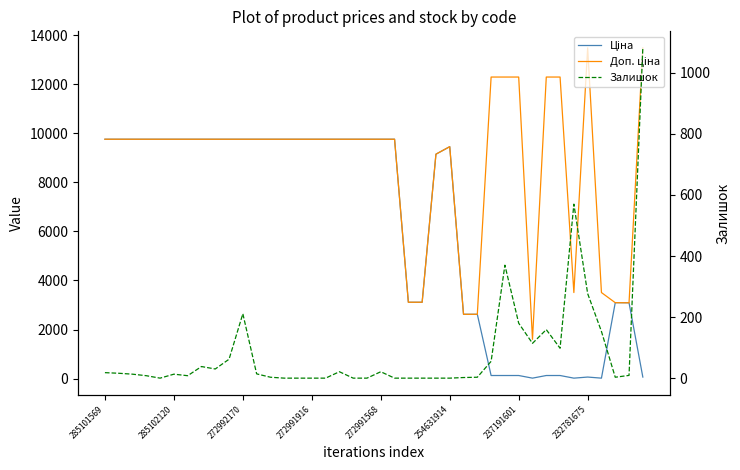

How many lines are shown in the chart?

3